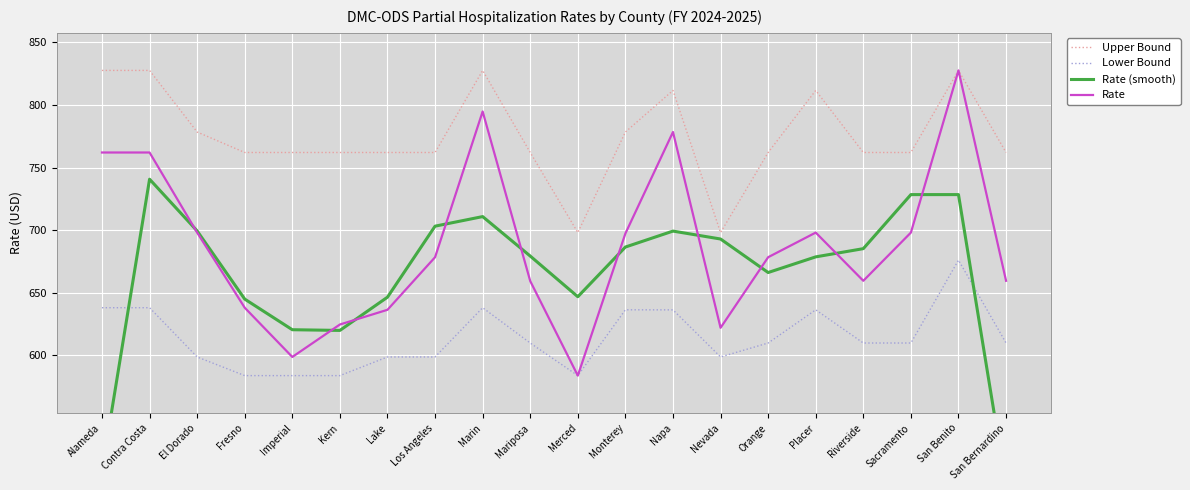

What is the difference between the maximum and minimum values in the Rate (smooth) series?

245.0